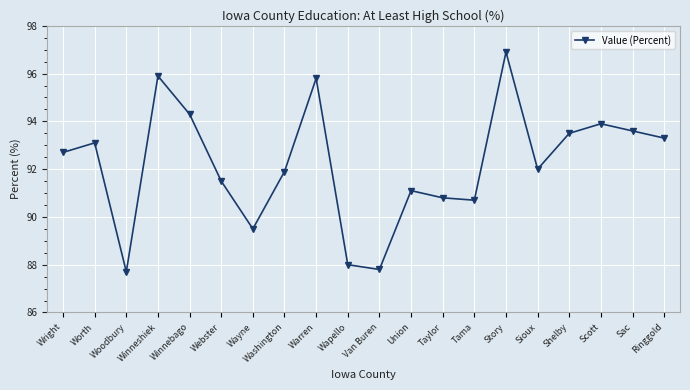

What is the smallest value displayed?

87.7